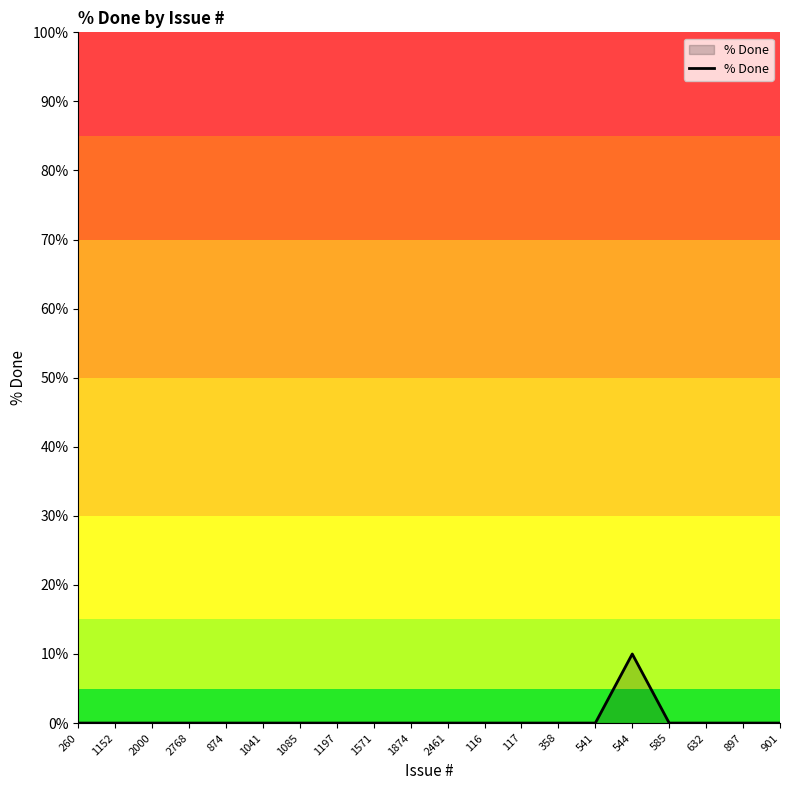

What is the difference between the maximum and second lowest values?

10